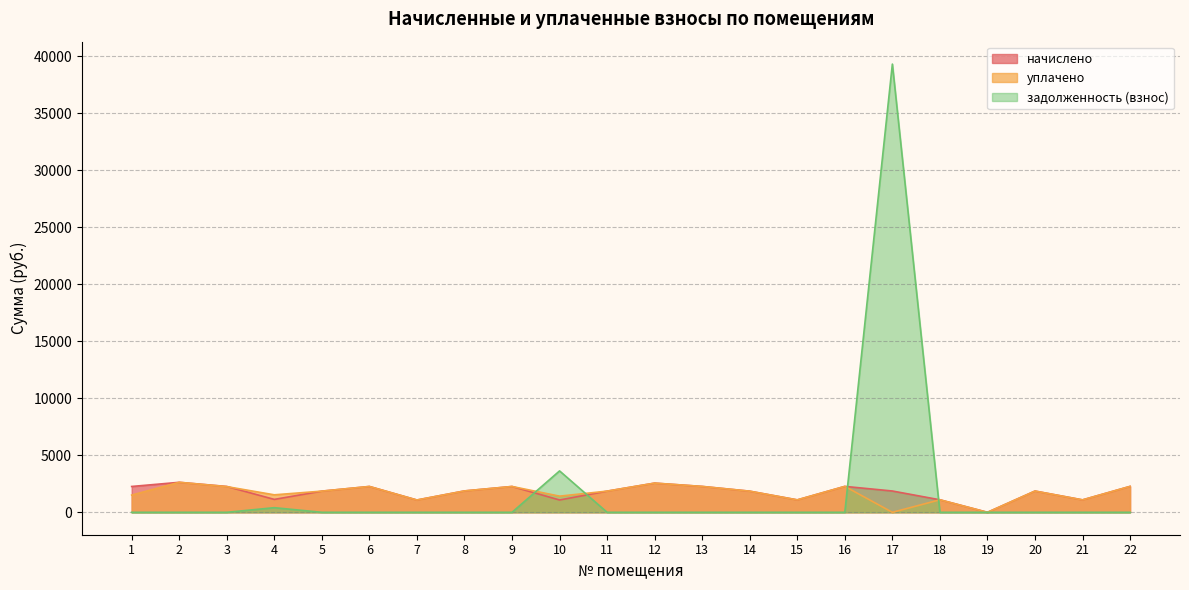

In начислено, how many points are lower than both neighbors (excluding endpoints)?

6